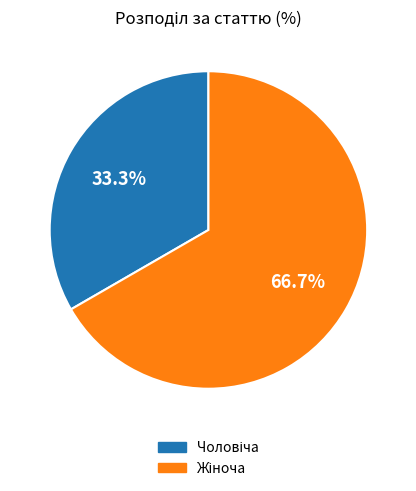

Is there a majority slice in this chart?

Yes